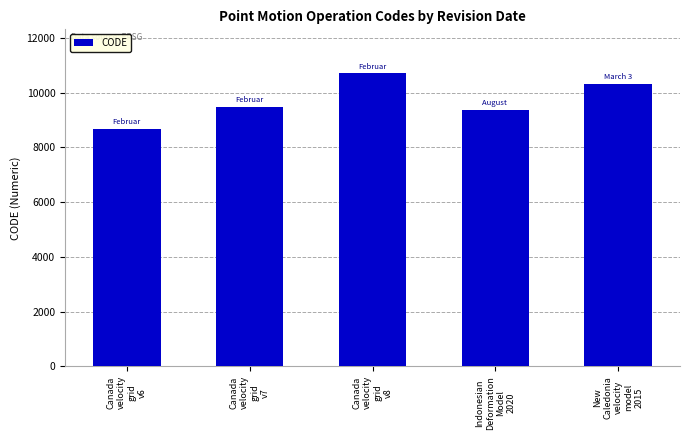

What is the average value?

9713